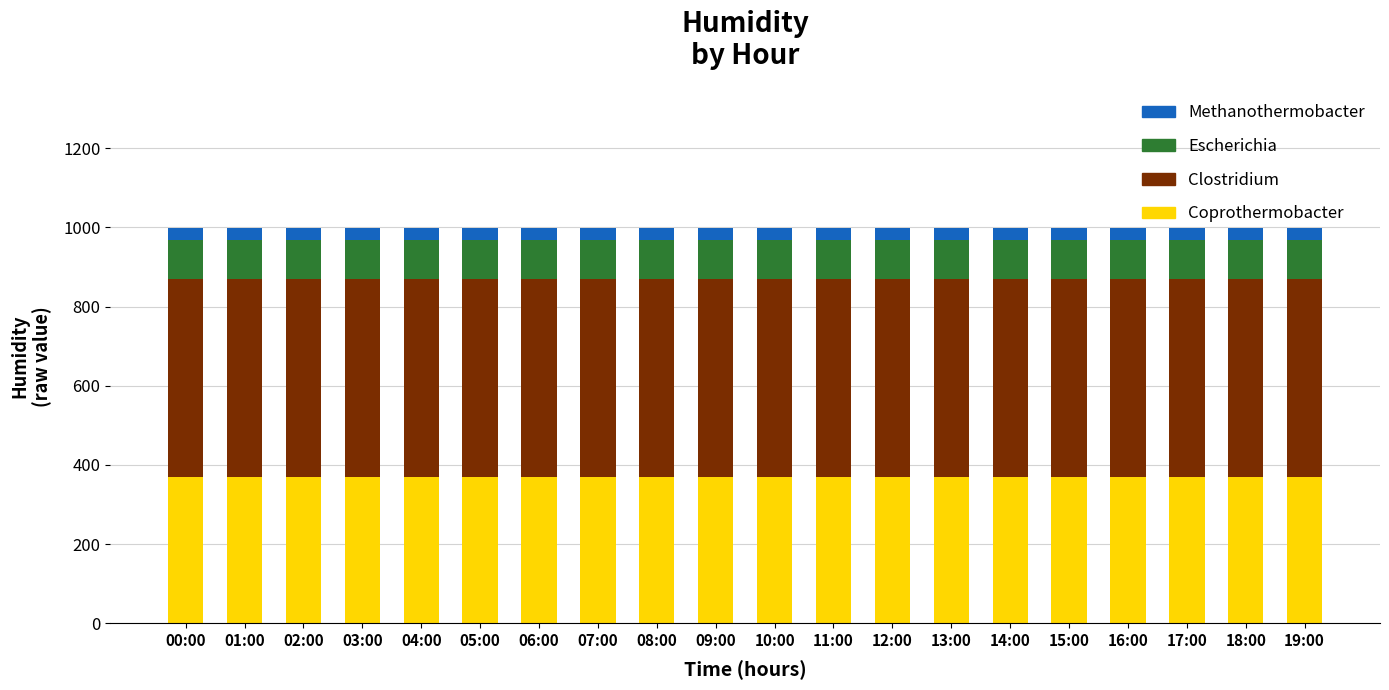

What is the total value across all series at 10:00?

999.0